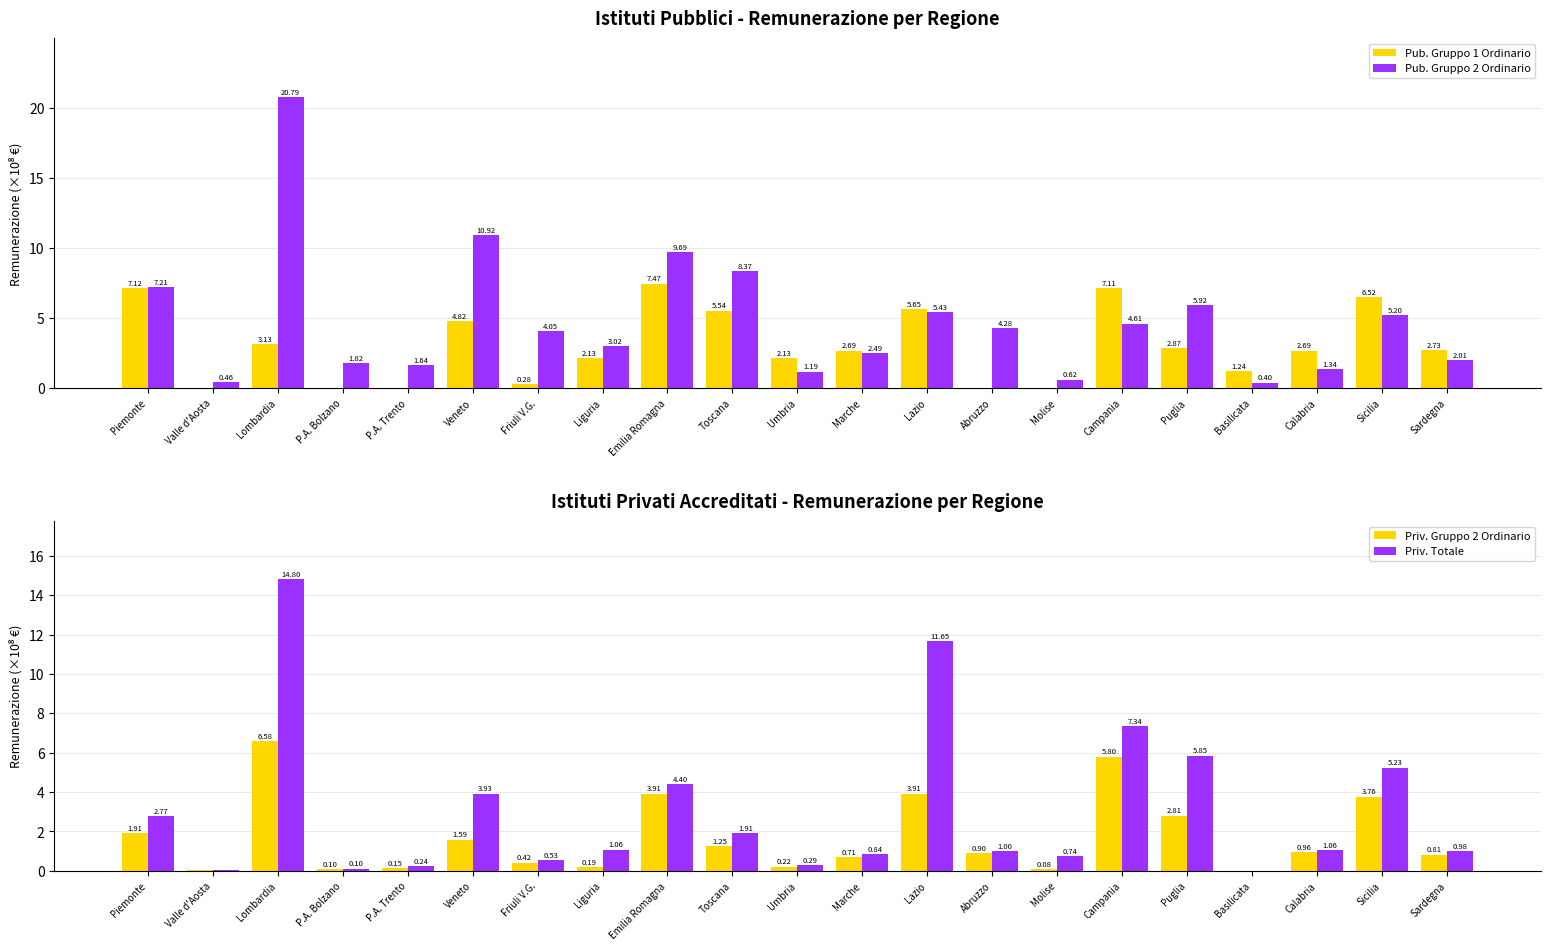

Where is Priv. Totale nearest to the value 7?

Campania